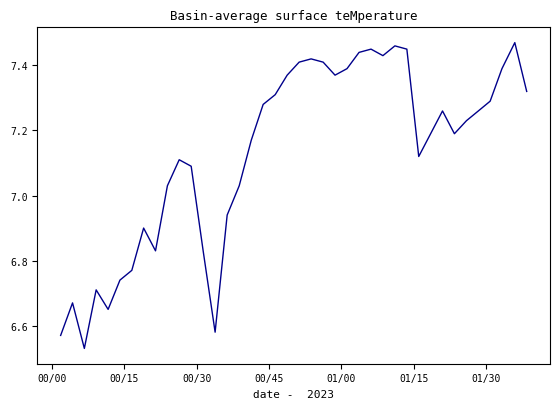

What is the difference between the maximum and minimum values?

0.9